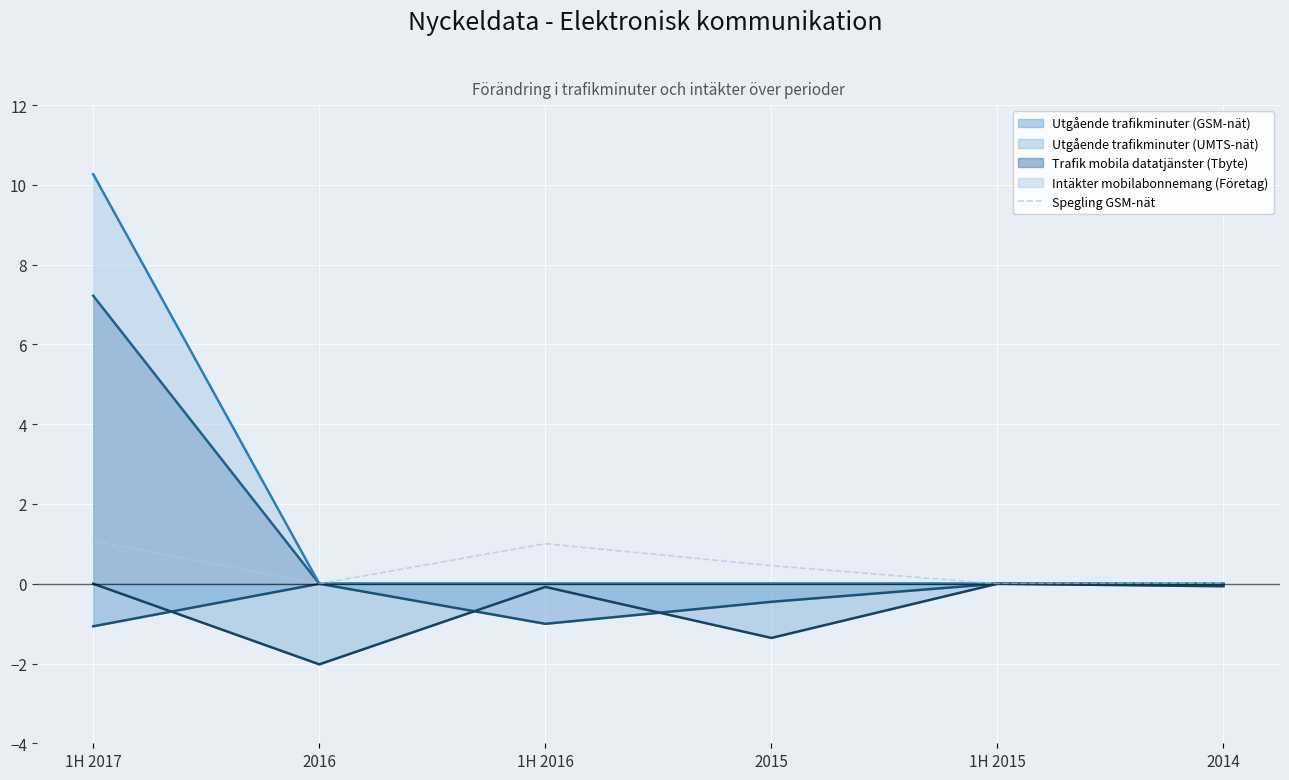

Which series changed the most between 1H 2017 and 2014?

Intäkter mobilabonnemang (Företag)